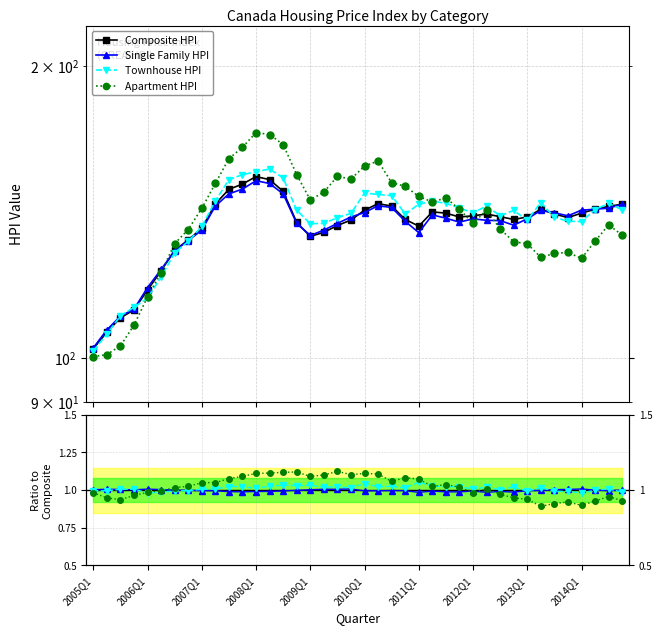

What are all the series names shown in the legend?

Composite_HPI, Single_Family_HPI, Townhouse_HPI, Apartment_HPI